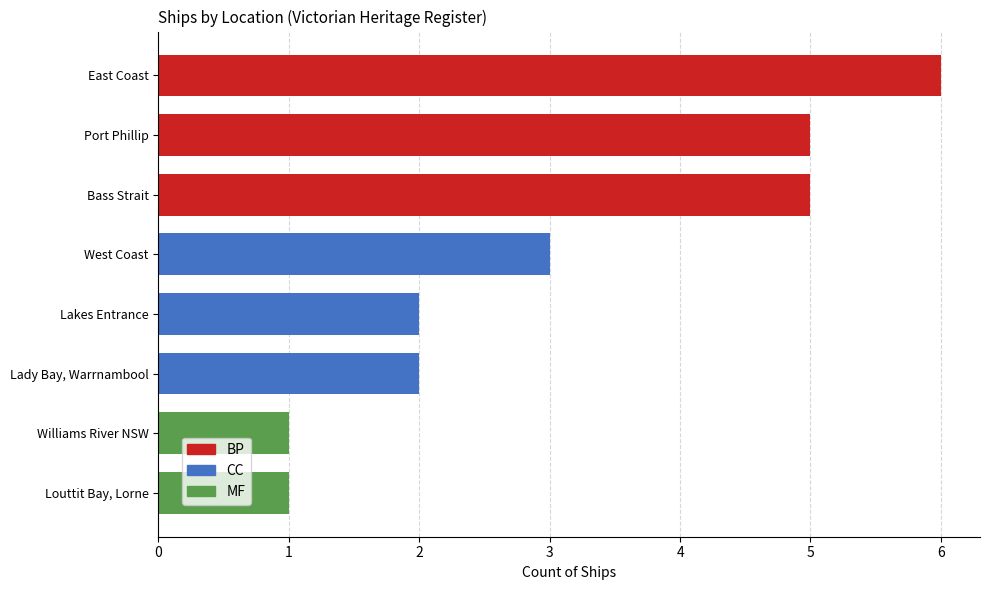

What is the label of the 6th bar from the right?

East Coast